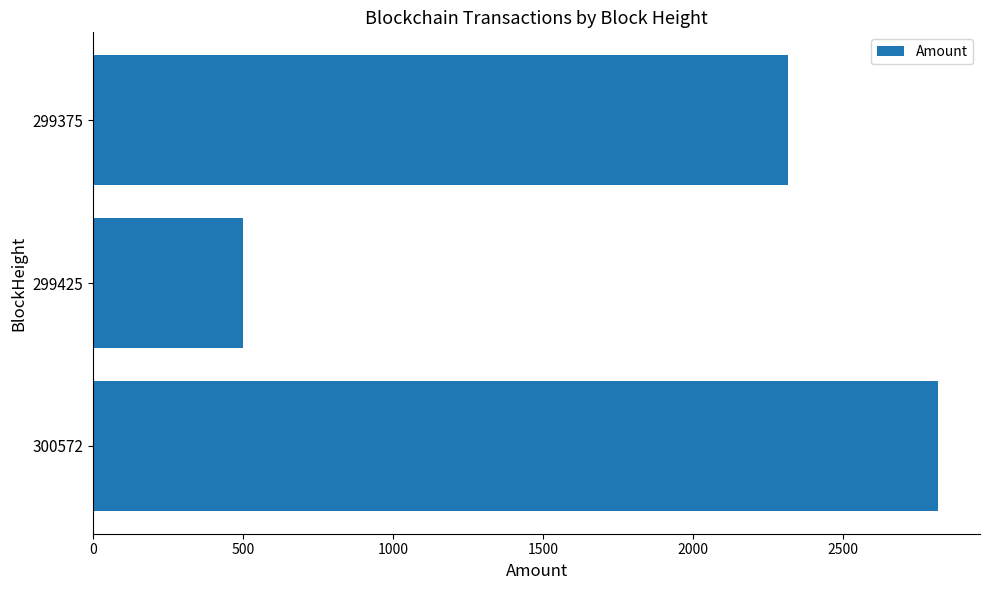

Reading bottom to top, list all the values displayed in this chart.

300572=2815.2	299425=499.1	299375=2317.1